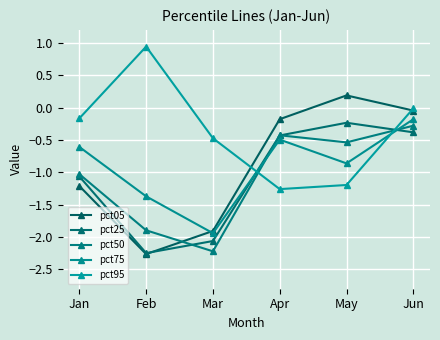

True or false: pct05 has a value of -3.1 at Feb.

False